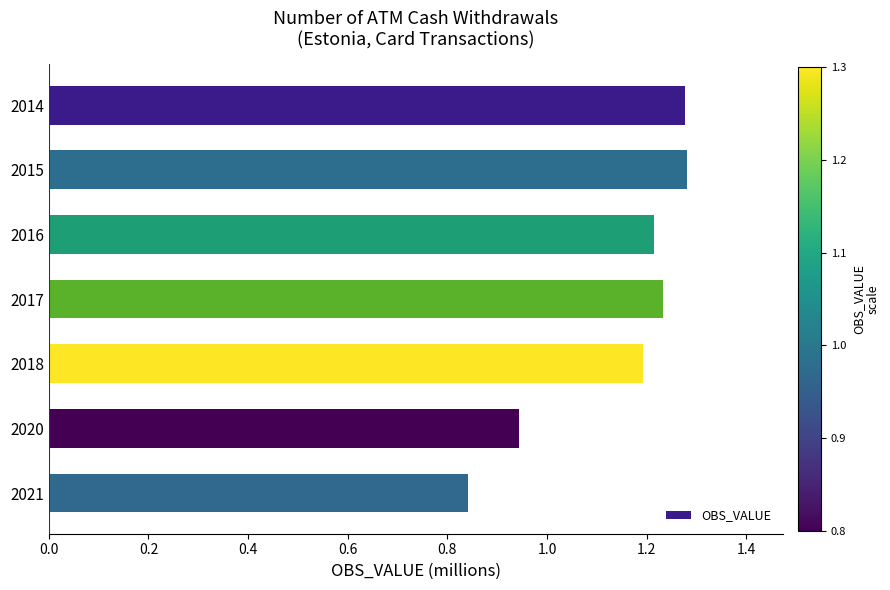

Which has a higher value, 2015 or 2017?

2015